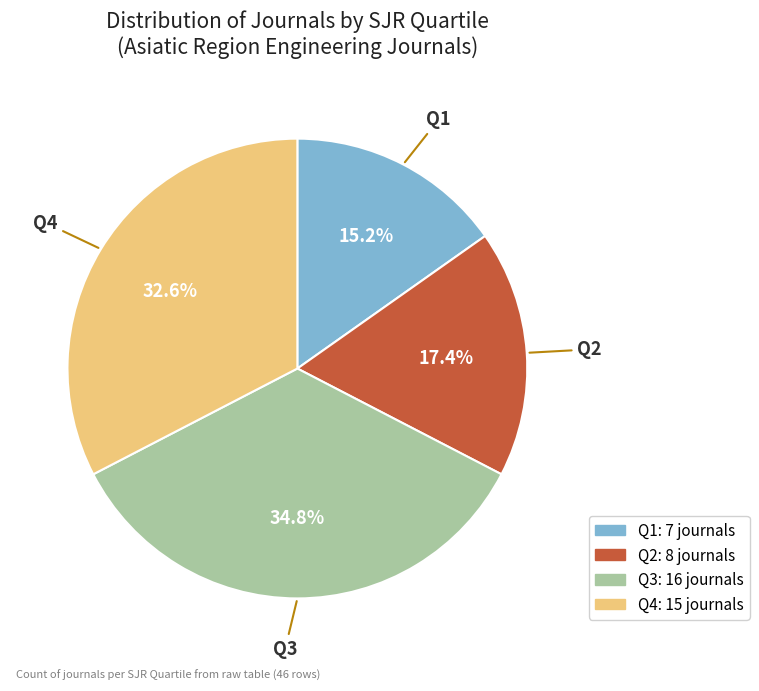

Count the number of slices in the pie.

4